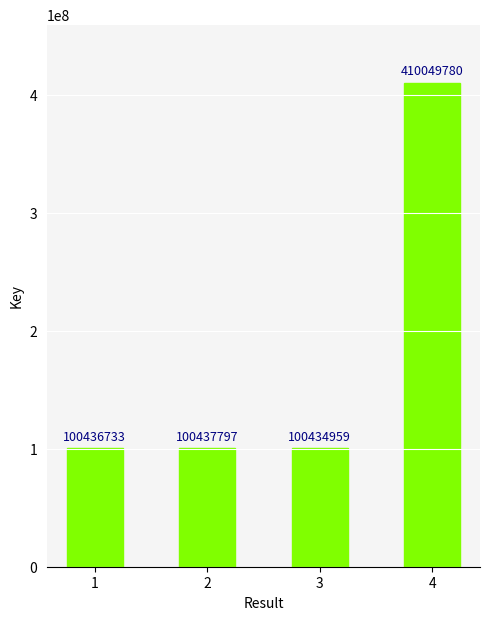

Count the number of categories in the chart.

4